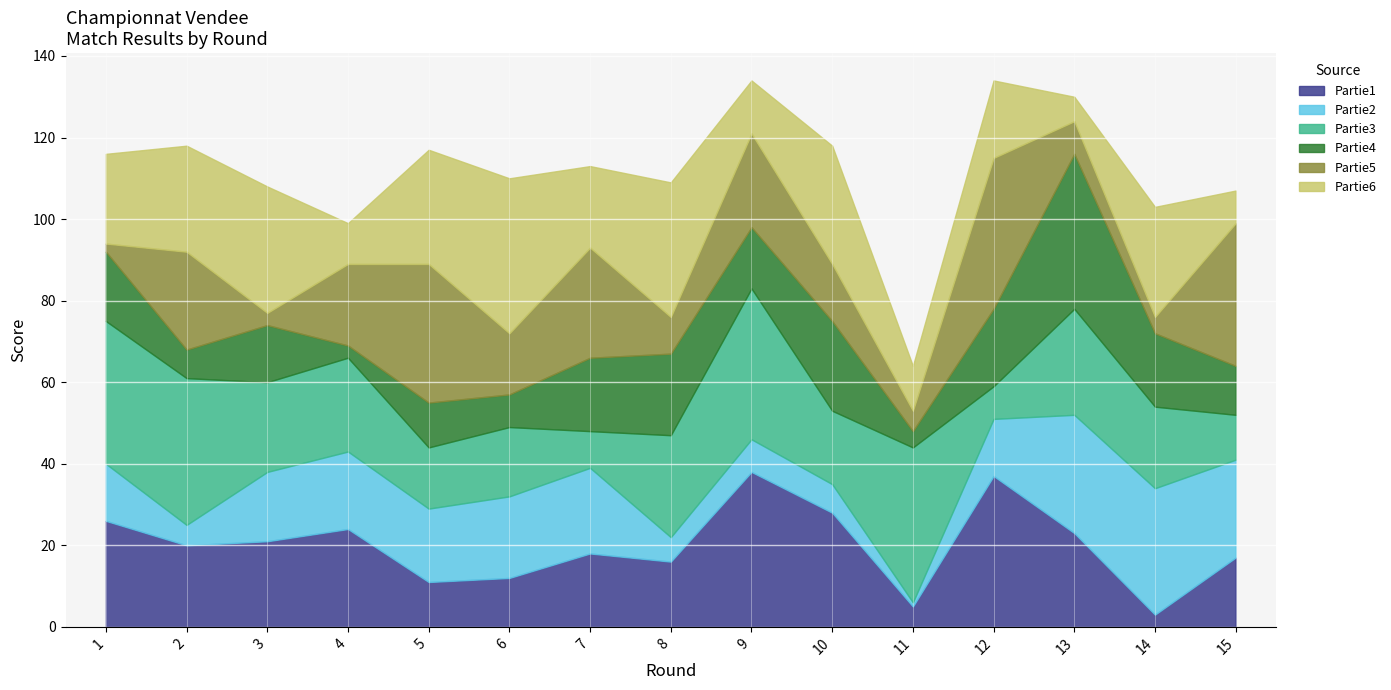

The Partie5 series shows 23 at 9. True or false?

True